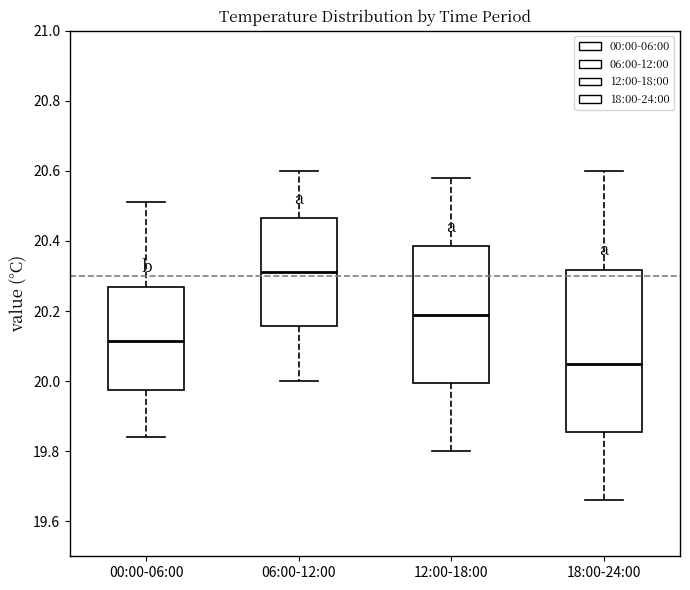

Reading left to right, transcribe this box plot: for each box, give where its median line is, the range the box spans, and where its two whiskers end, as read against the y-axis. The values are not printed on the chart, so give them approximately, as read against the axis.

00:00-06:00: median 20.12, box 19.98 to 20.28, whiskers 19.84 to 20.52
06:00-12:00: median 20.32, box 20.16 to 20.46, whiskers 20.00 to 20.60
12:00-18:00: median 20.20, box 20.00 to 20.38, whiskers 19.80 to 20.58
18:00-24:00: median 20.06, box 19.86 to 20.32, whiskers 19.66 to 20.60